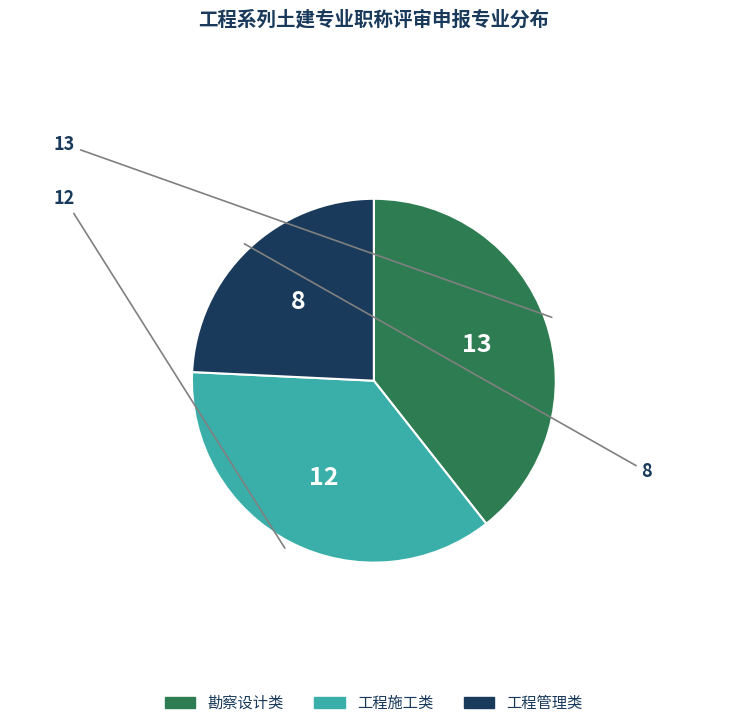

Does 工程施工类 represent more than half of the total?

No